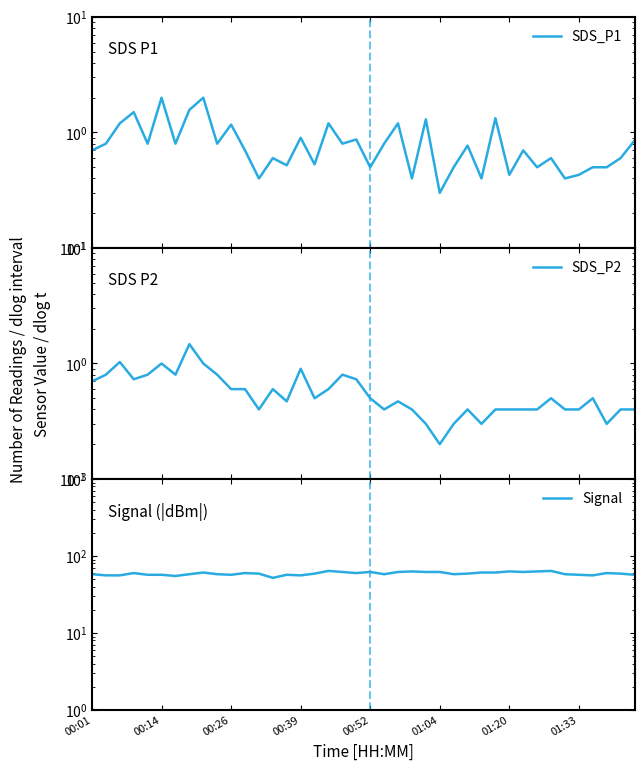

What is the value of the SDS_P2 point at the 2nd from the left?

0.8